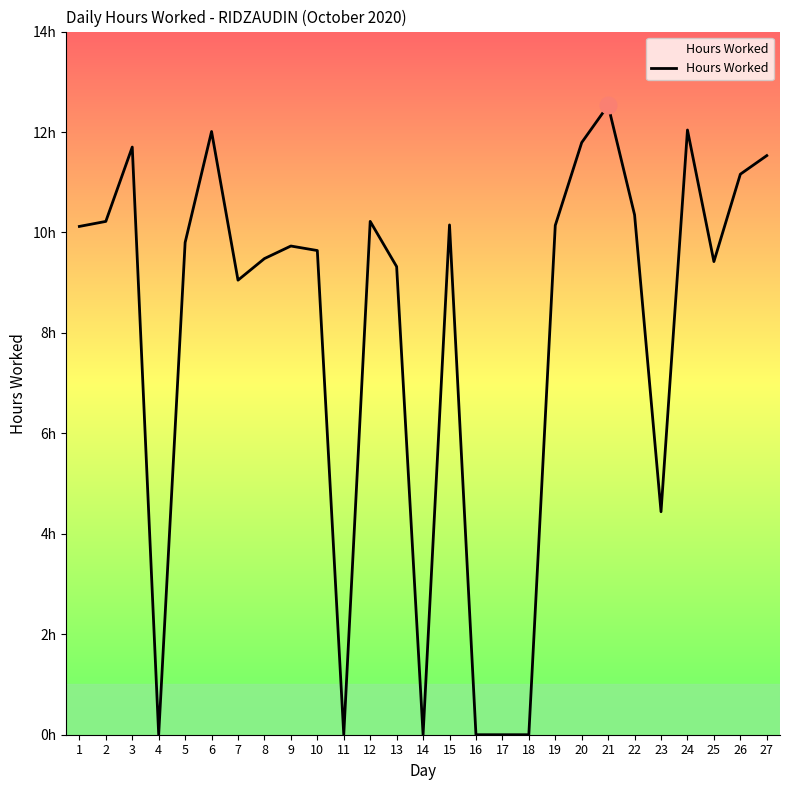

The value at 3 is 3.9. True or false?

False